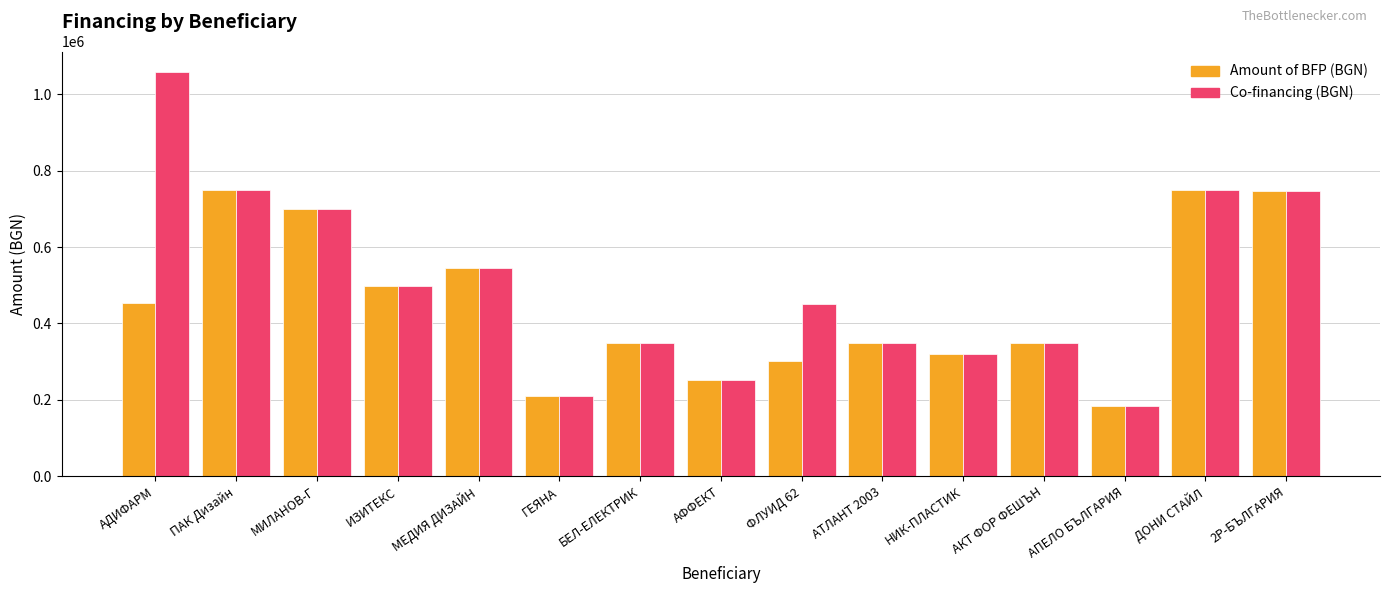

What is the greatest value displayed?

1058998.9